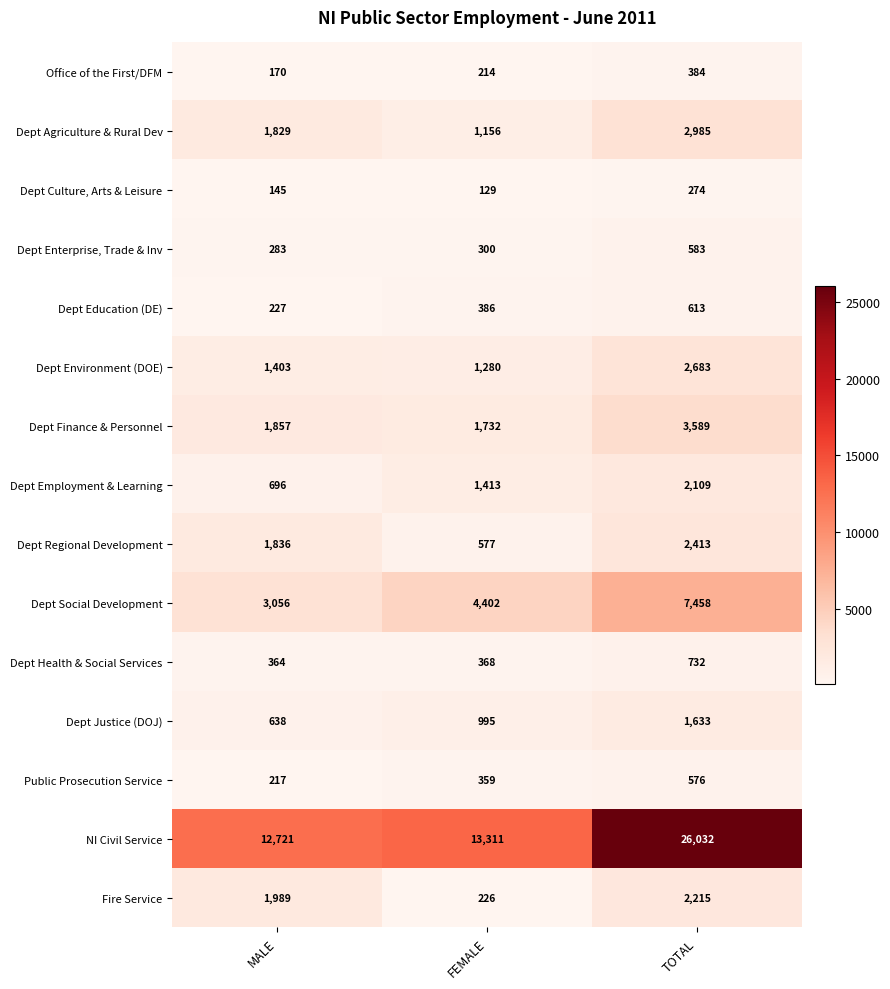

Which series has the largest range (max minus min)?

NI Civil Service